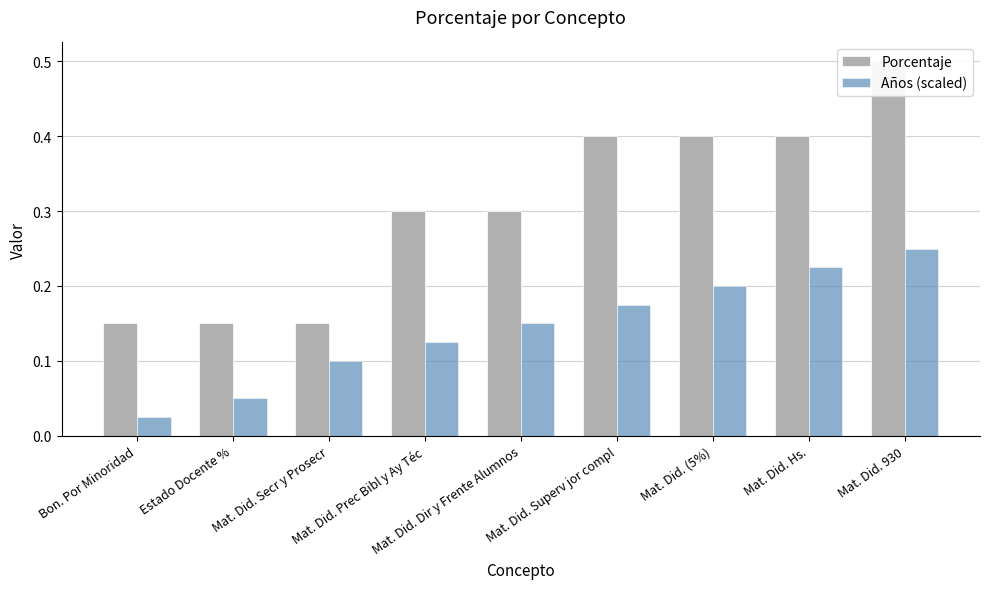

Rank the series by their maximum value, from lowest to highest.

Años (scaled), Porcentaje